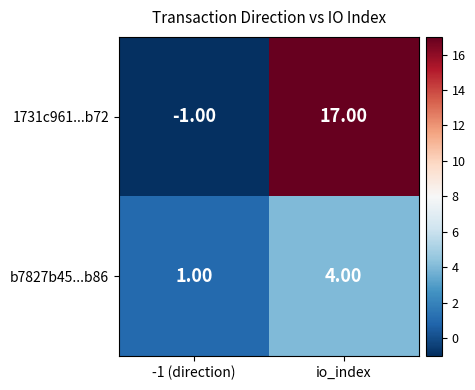

What is the maximum value shown in the chart?

17